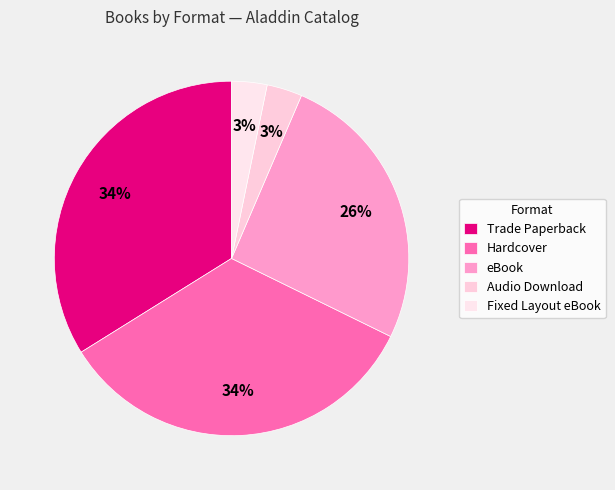

The Hardcover slice represents 34% of the pie. True or false?

True